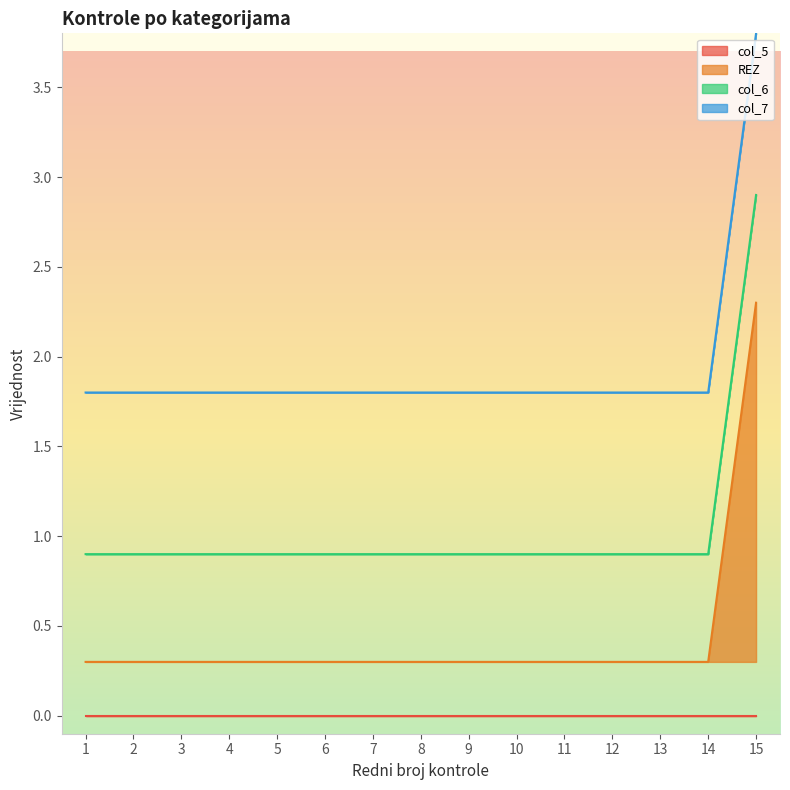

True or false: REZ and col_5 cross at least once.

False